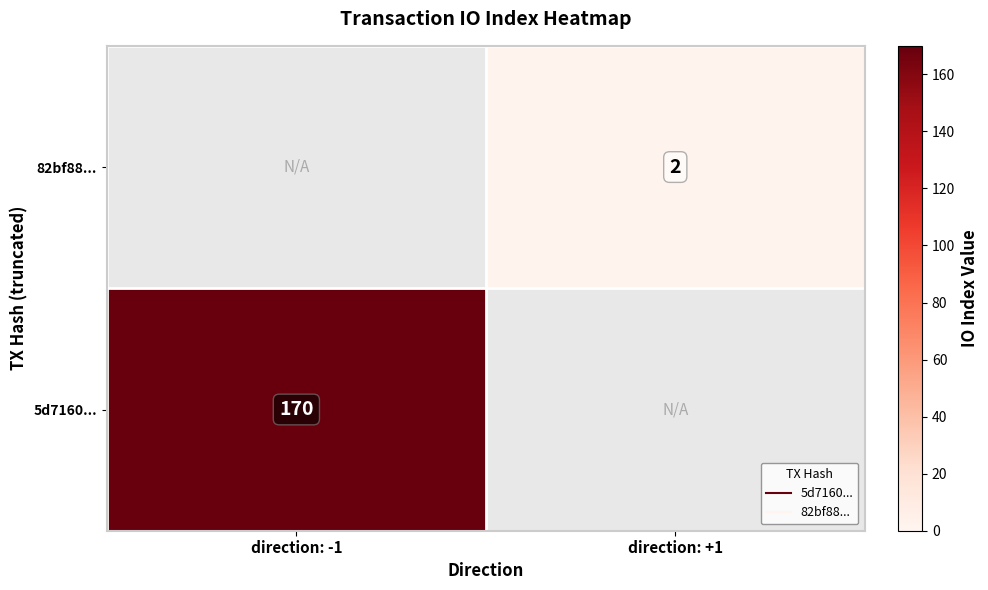

At which label does 5d7160... reach its peak?

direction: -1